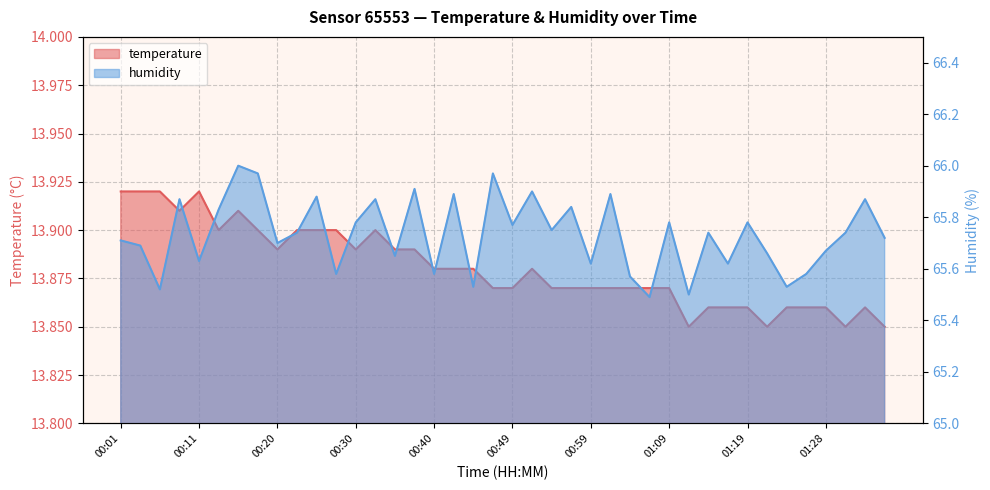

How many series are shown in this chart?

2